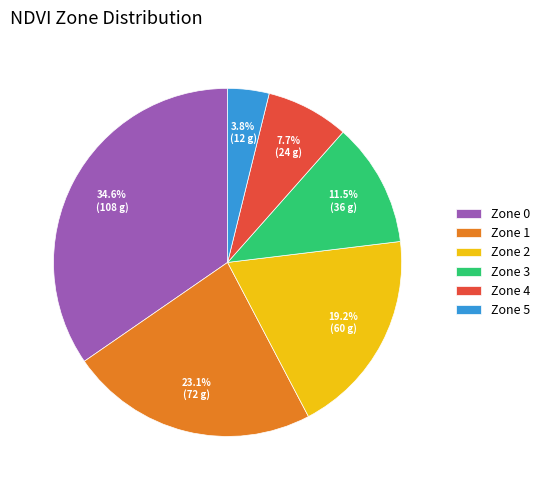

True or false: Zone 2 accounts for 19% of the total.

True